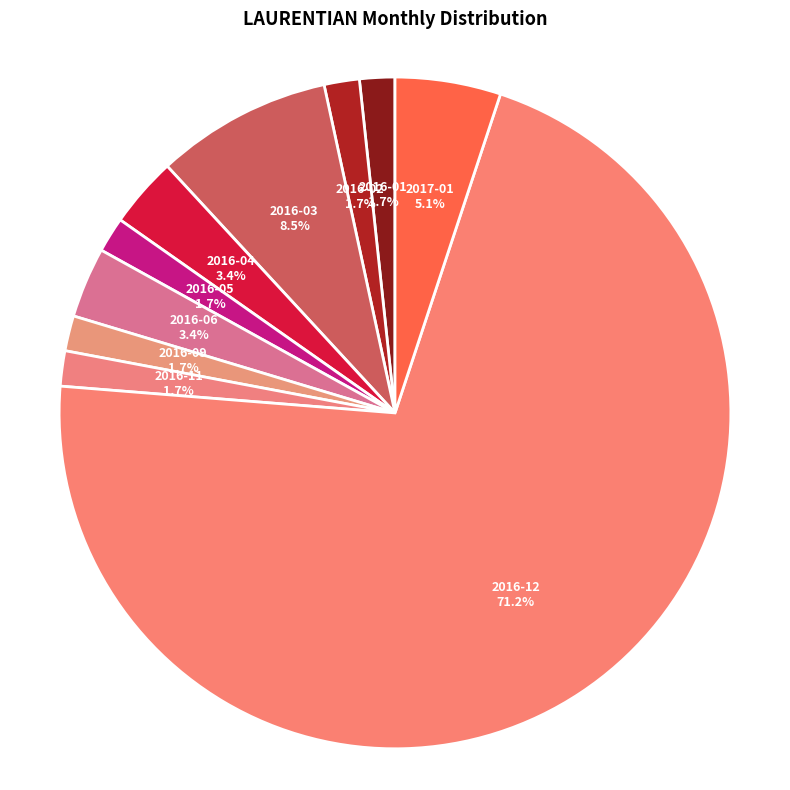

How many segments does this pie chart have?

10